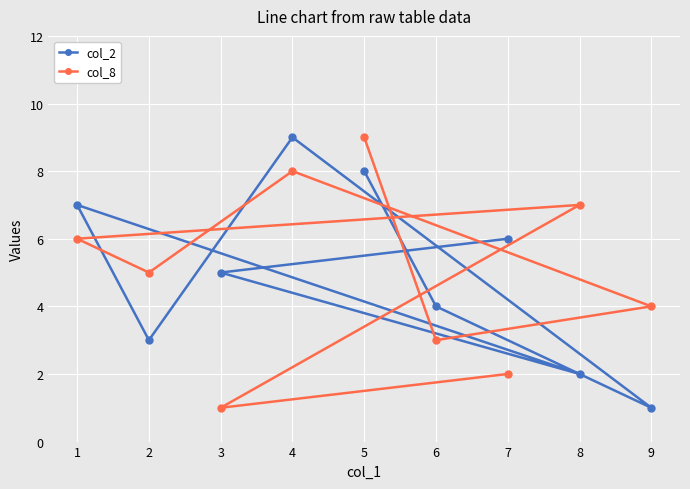

Which series ends up on top after the final intersection of col_8 and col_2?

col_2